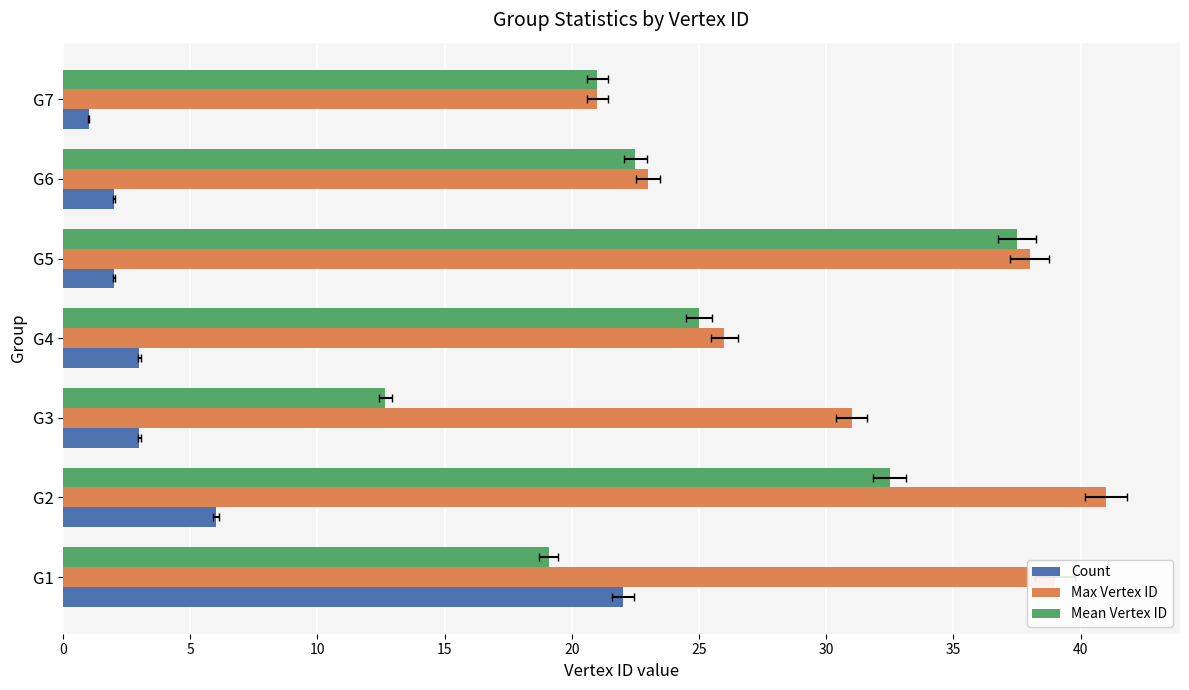

How many groups of bars are there?

7